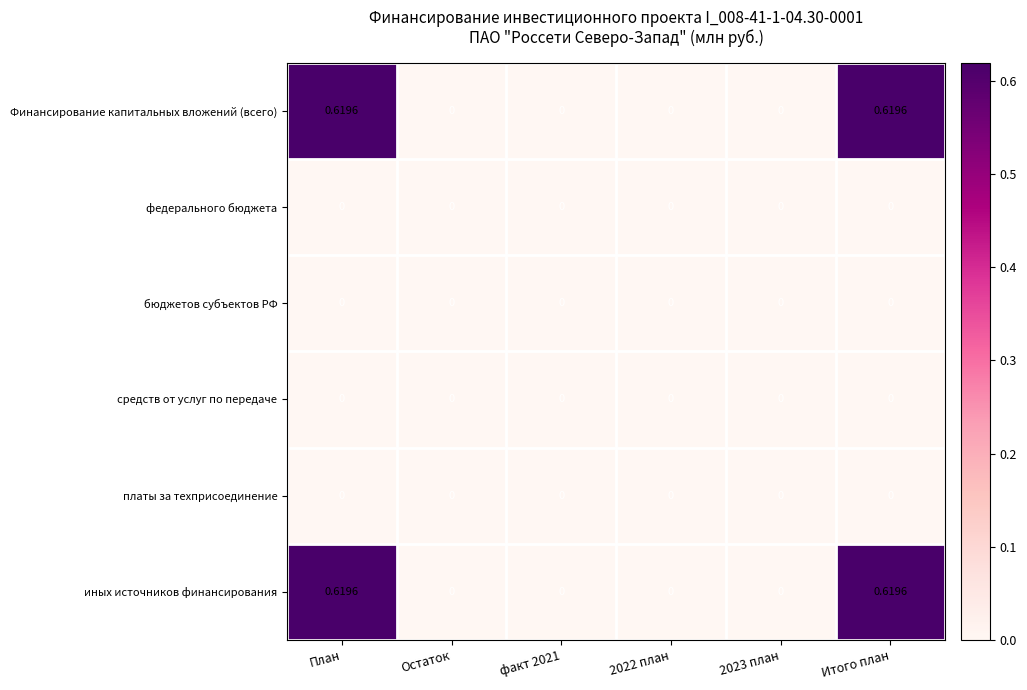

Rank the series at 2022 план from lowest to highest value.

Финансирование капитальных вложений (всего), федерального бюджета, бюджетов субъектов РФ, средств от услуг по передаче, платы за техприсоединение, иных источников финансирования